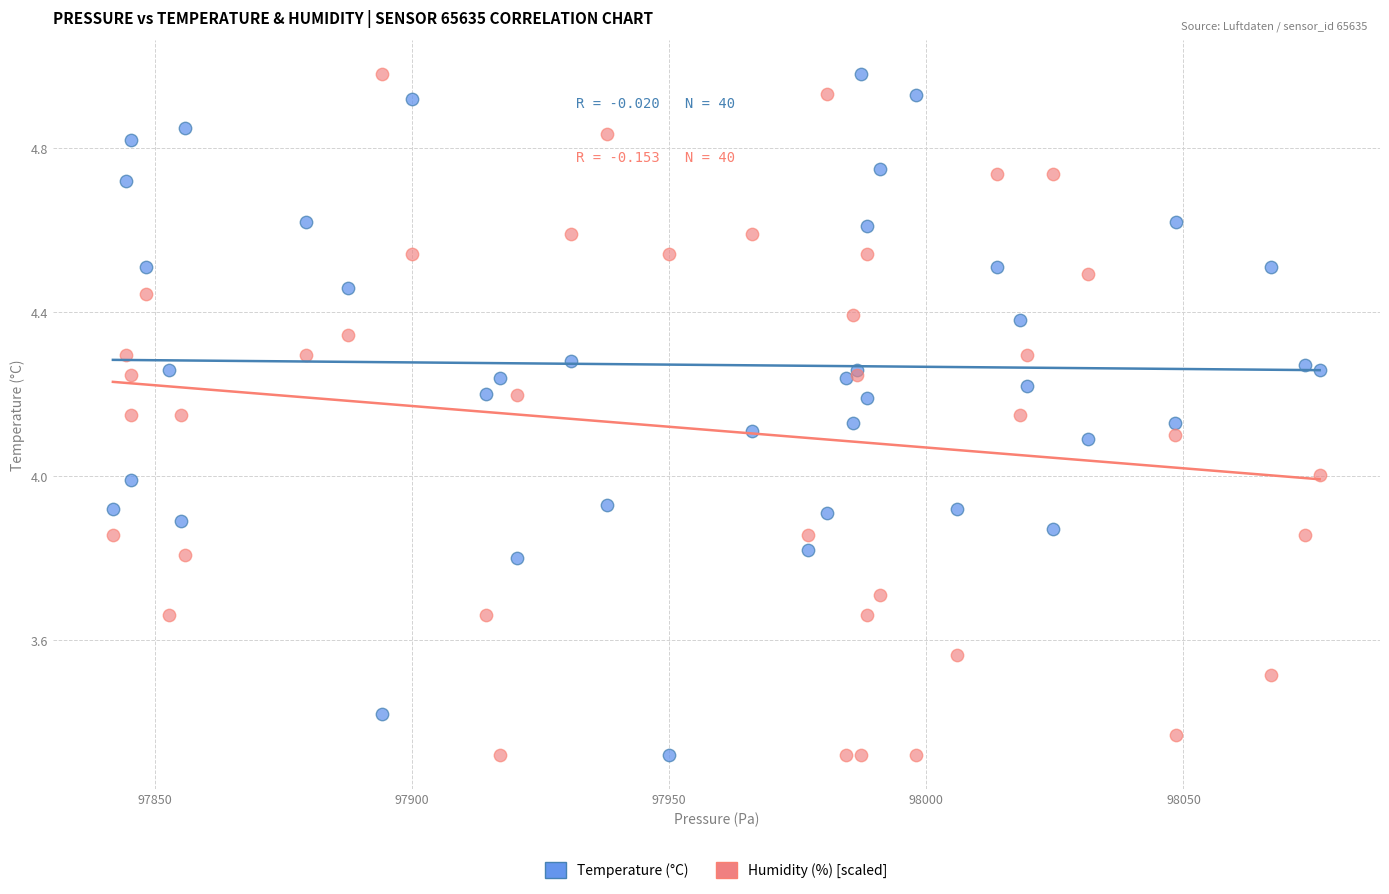

What is the X range (max minus min) for the scatter plot?

234.6